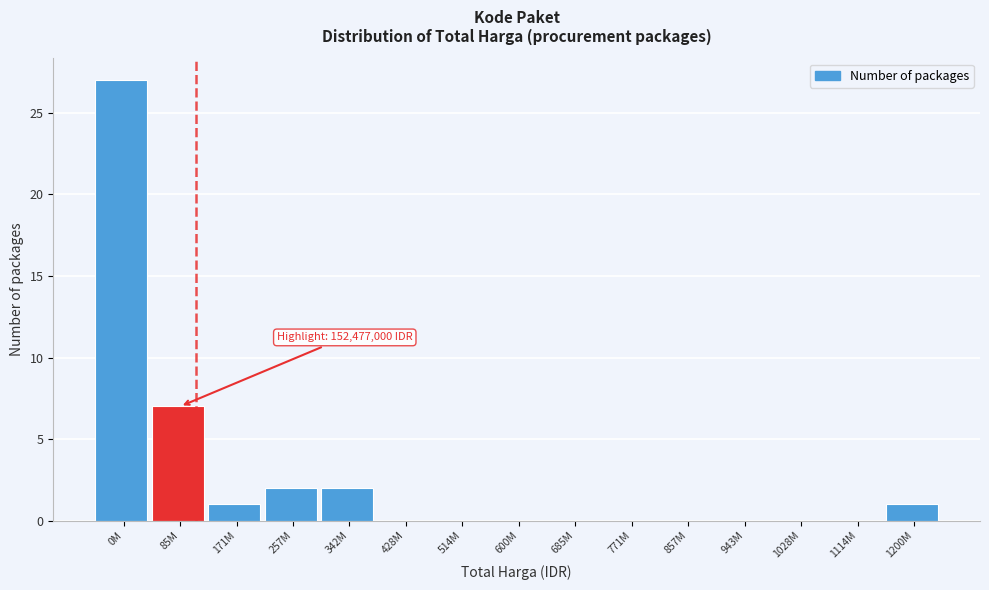

Reading left to right, list all the values displayed in this chart.

0M=27	85M=7	171M=1	257M=2	342M=2	428M=0	514M=0	600M=0	685M=0	771M=0	857M=0	943M=0	1028M=0	1114M=0	1200M=1